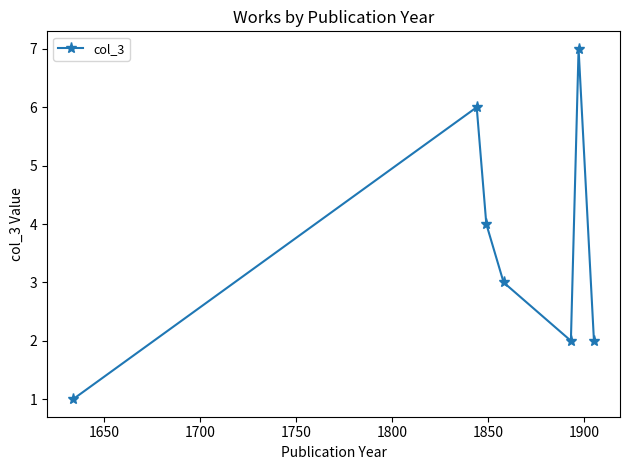

What is the greatest value displayed?

7